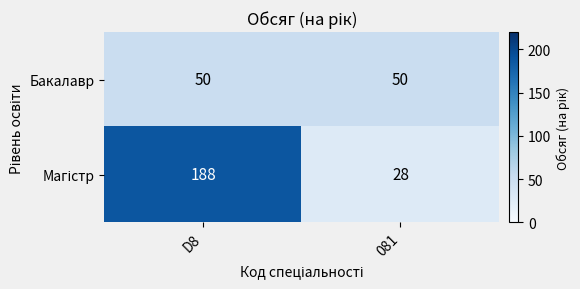

True or false: Бакалавр has a value of 50 at 081.

True